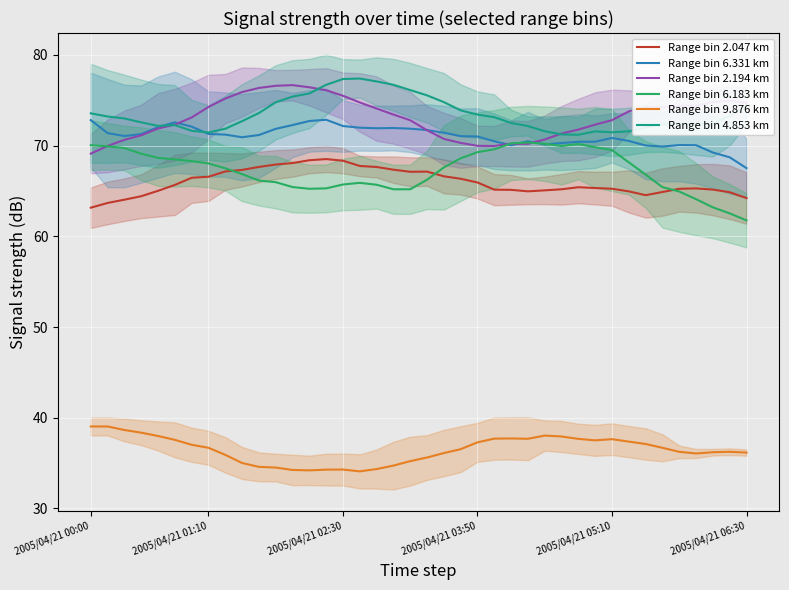

The Range bin 4.853 km series shows 77.3 at 2005/04/21 02:30. True or false?

True